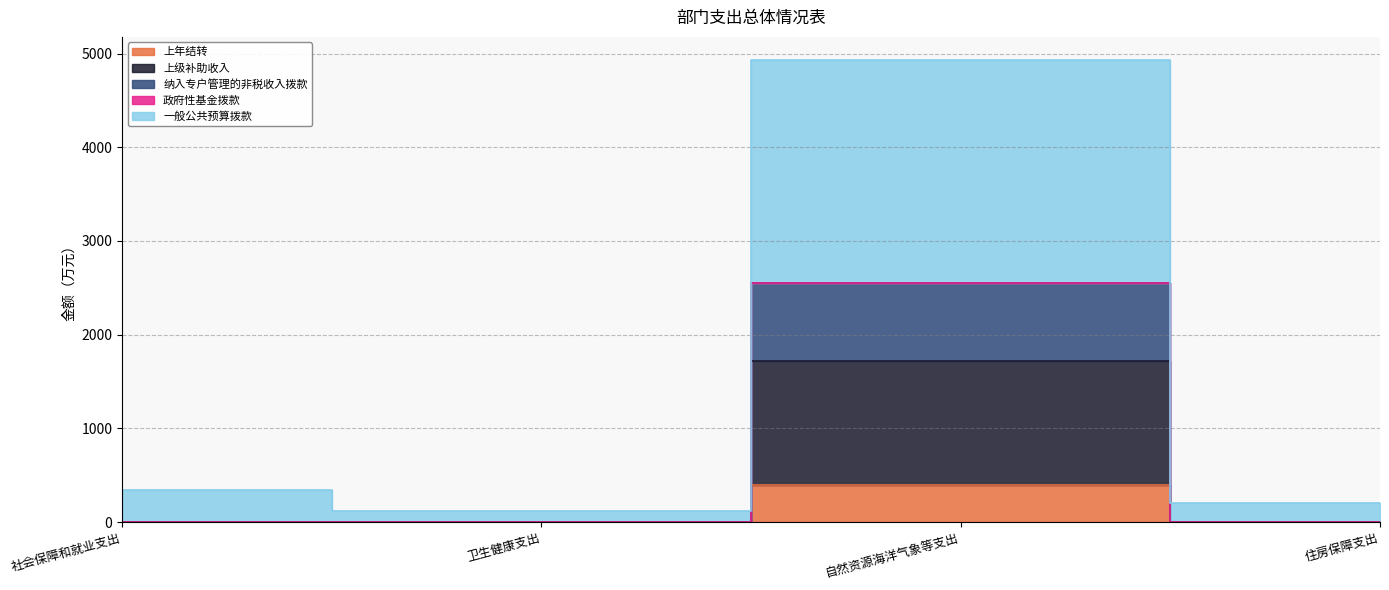

What is the value of the 一般公共预算拨款 point at the 1st from the left?

343.1